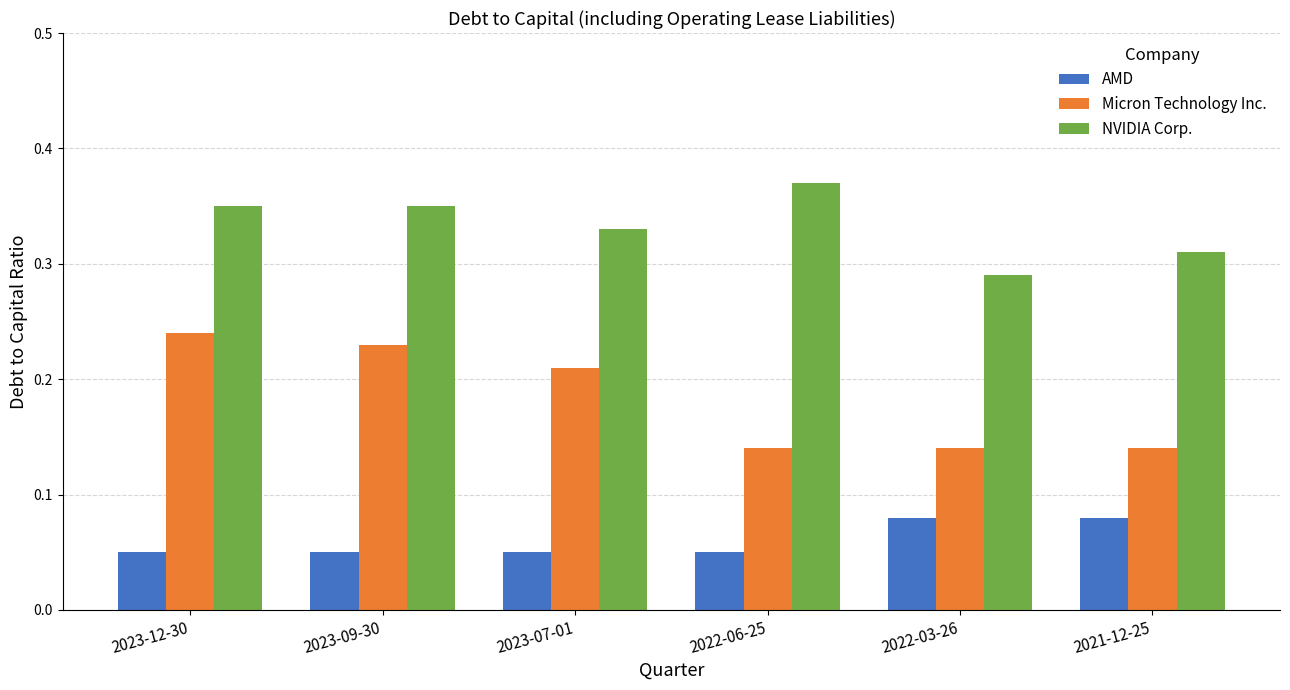

The NVIDIA Corp. series shows 0.1 at 2022-03-26. True or false?

False